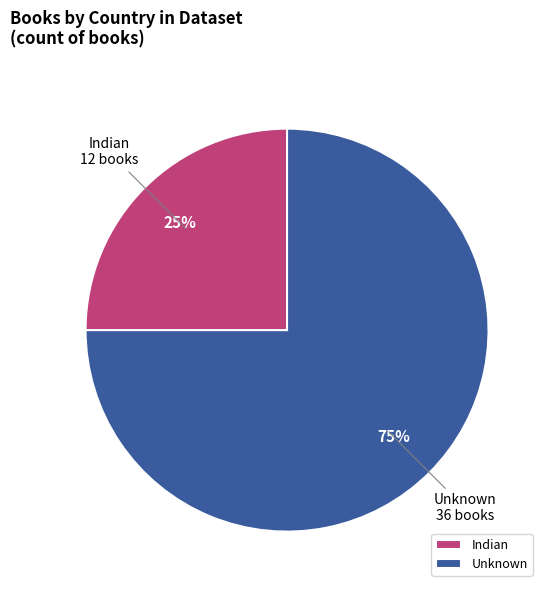

Is there a majority slice in this chart?

Yes